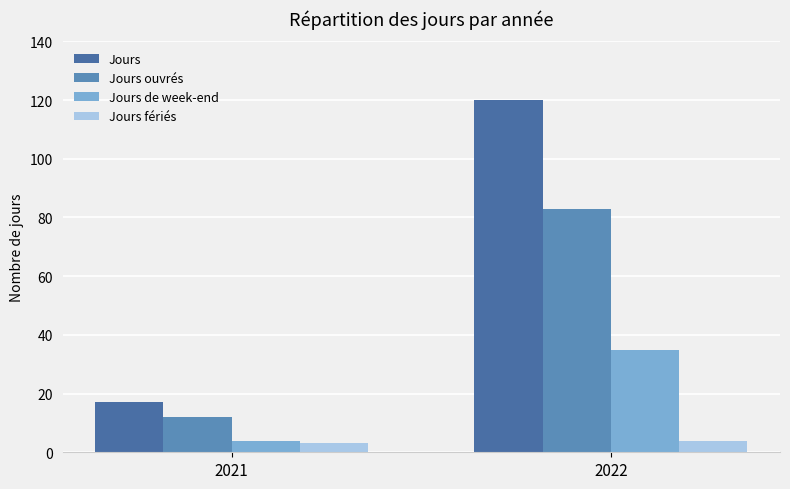

How many data points does each series have?

2